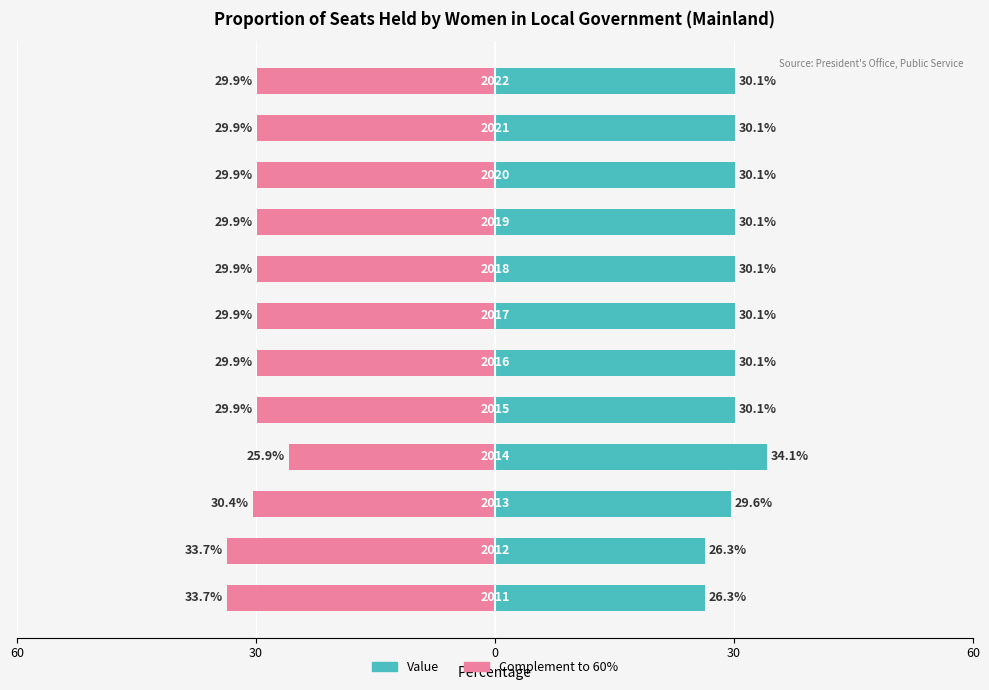

Is it true that Complement equals -16.5 at 7?

False